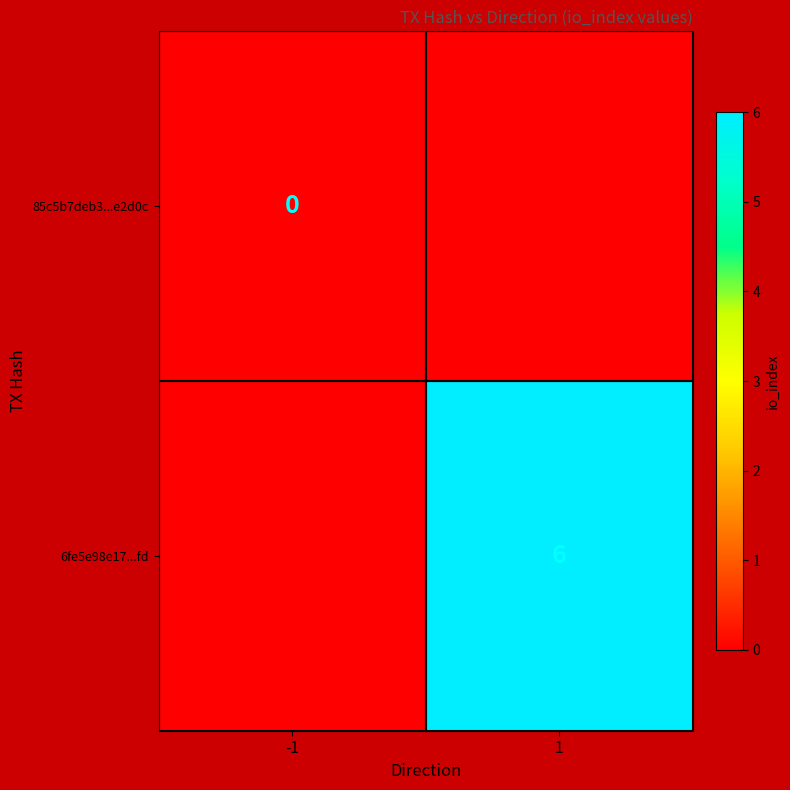

The 6fe5e98e17...fd series shows 6 at 1. True or false?

True